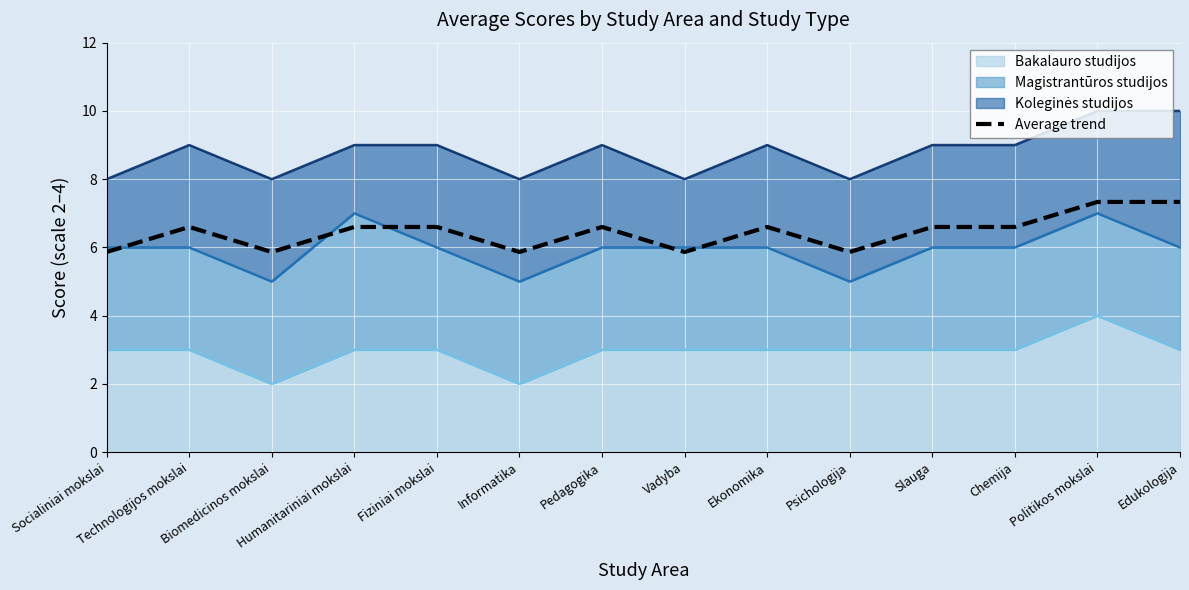

At which category does the chart reach its minimum across all series?

Socialiniai mokslai